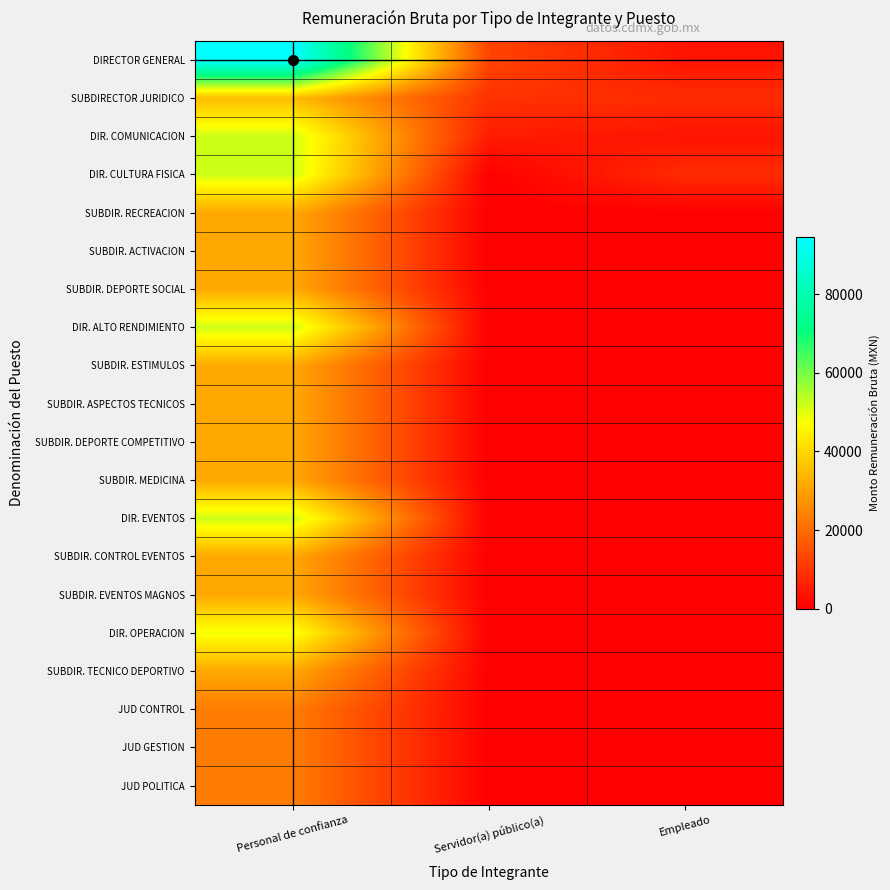

How many series are shown in this chart?

20